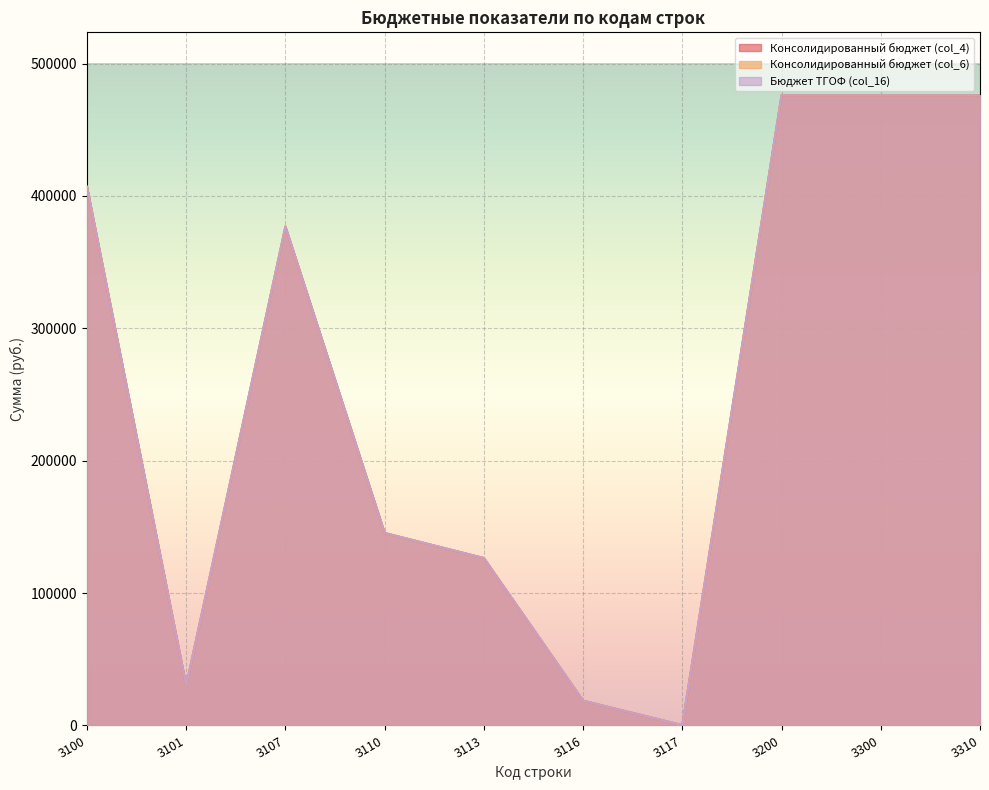

At which category does Консолидированный бюджет (col_4) reach its first local peak?

3107